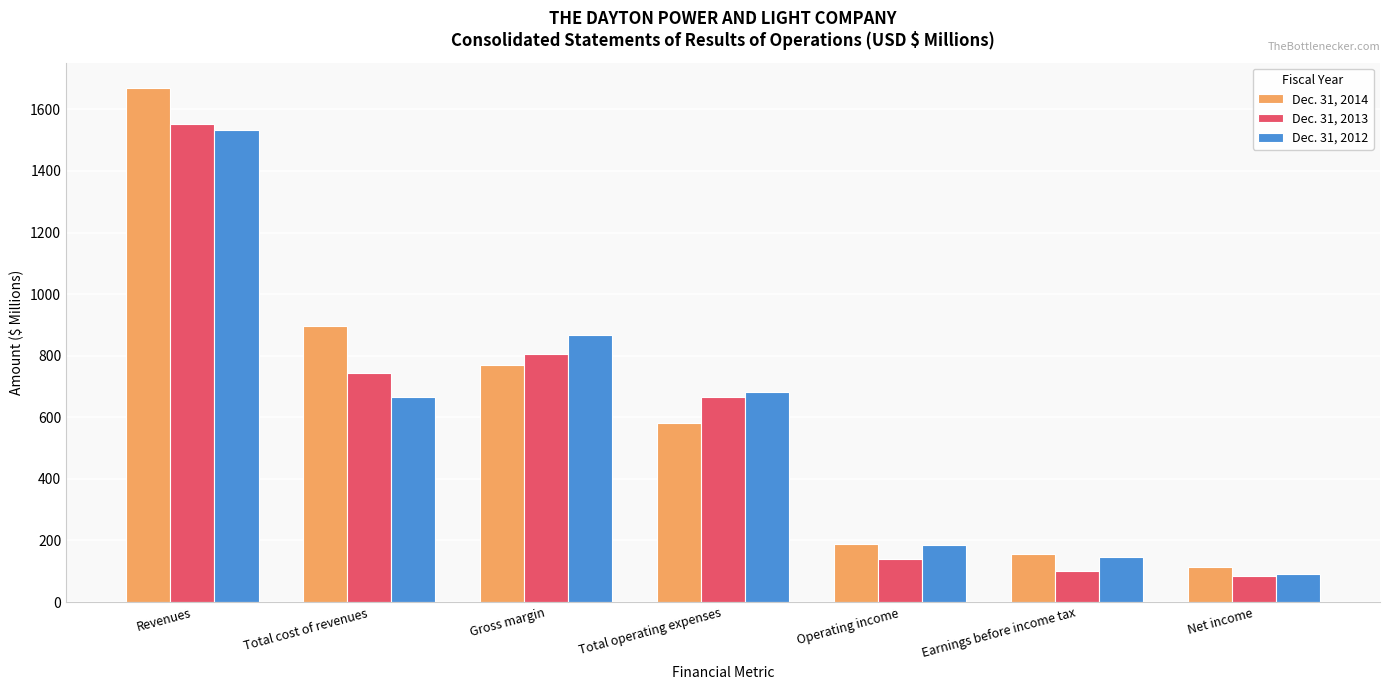

Between Revenues and Earnings before income tax, which series saw the biggest shift?

Dec. 31, 2014